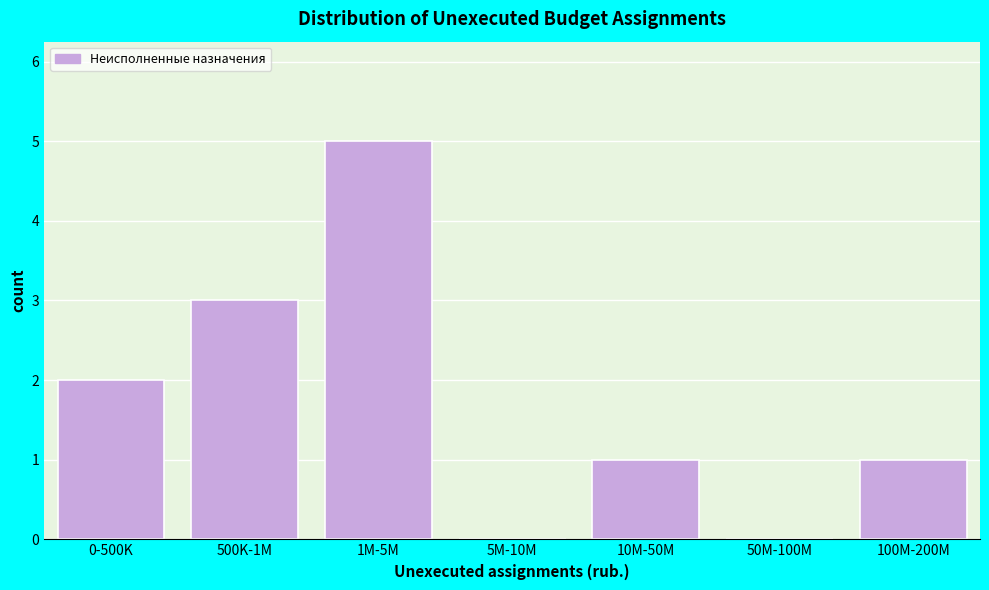

Reading left to right, extract all data points from this chart.

0-500K=2	500K-1M=3	1M-5M=5	5M-10M=0	10M-50M=1	50M-100M=0	100M-200M=1